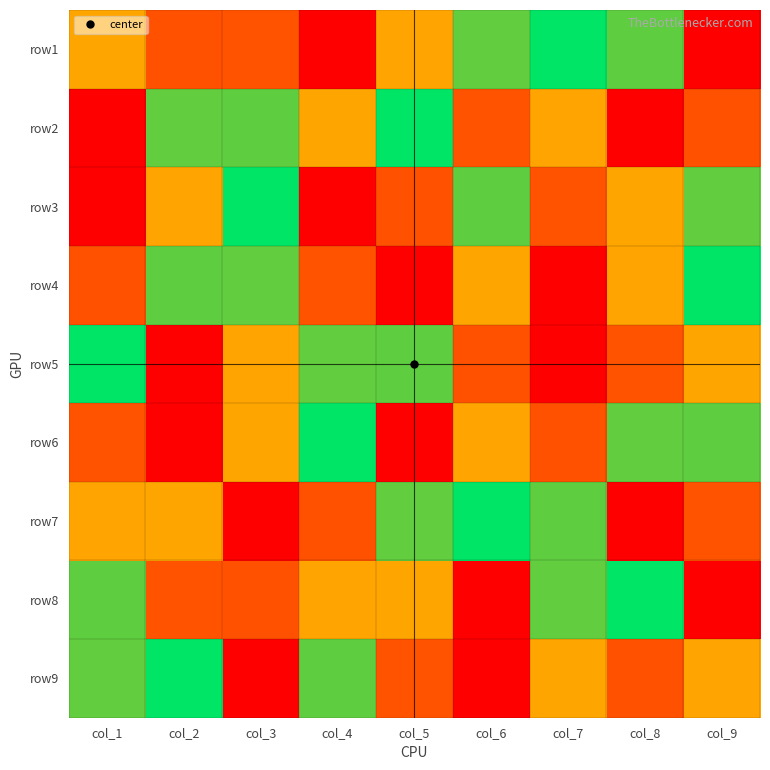

Reading left to right, transcribe all the data shown in this chart.

row1: col_1=3	col_2=8	col_3=2	col_4=9	col_5=7	col_6=6	col_7=5	col_8=4	col_9=1
row2: col_1=1	col_2=6	col_3=4	col_4=3	col_5=5	col_6=2	col_7=7	col_8=9	col_9=8
row3: col_1=9	col_2=7	col_3=5	col_4=1	col_5=8	col_6=4	col_7=2	col_8=3	col_9=6
row4: col_1=8	col_2=4	col_3=6	col_4=2	col_5=9	col_6=3	col_7=1	col_8=7	col_9=5
row5: col_1=5	col_2=1	col_3=7	col_4=6	col_5=4	col_6=8	col_7=9	col_8=2	col_9=3
row6: col_1=2	col_2=9	col_3=3	col_4=5	col_5=1	col_6=7	col_7=8	col_8=6	col_9=4
row7: col_1=7	col_2=3	col_3=9	col_4=8	col_5=6	col_6=5	col_7=4	col_8=1	col_9=2
row8: col_1=4	col_2=2	col_3=8	col_4=7	col_5=3	col_6=1	col_7=6	col_8=5	col_9=9
row9: col_1=6	col_2=5	col_3=1	col_4=4	col_5=2	col_6=9	col_7=3	col_8=8	col_9=7